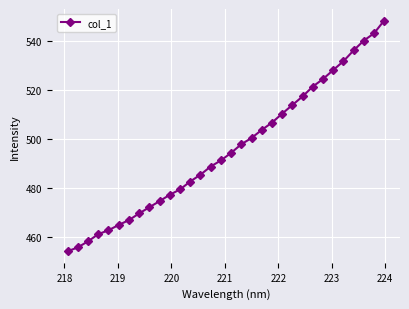

Reading left to right, transcribe all the data shown in this chart.

454.0	455.6	458.1	461.0	462.6	464.8	466.8	469.5	472.0	474.5	477.1	479.3	482.6	485.4	488.7	491.2	494.3	497.8	500.4	503.7	506.7	510.4	513.9	517.4	521.5	524.6	528.3	531.9	536.3	540.3	543.3	548.6